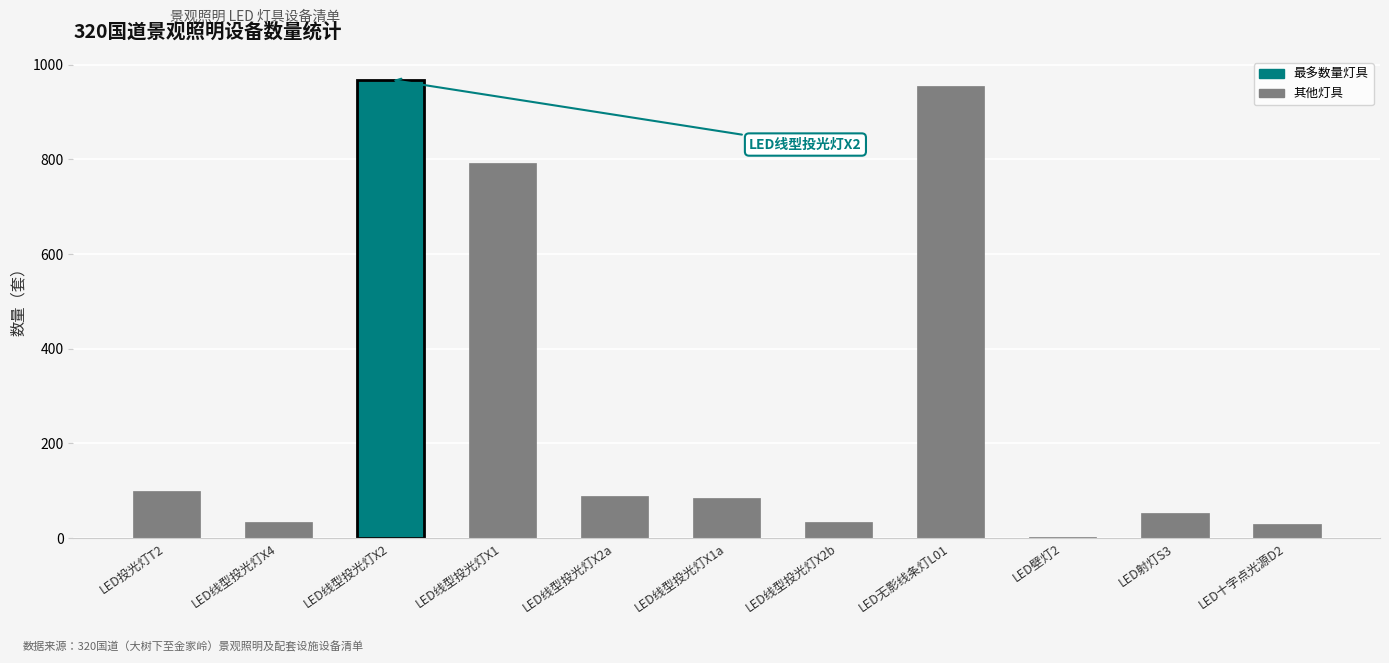

Is it true that the value at LED投光灯T2 is 53?

False